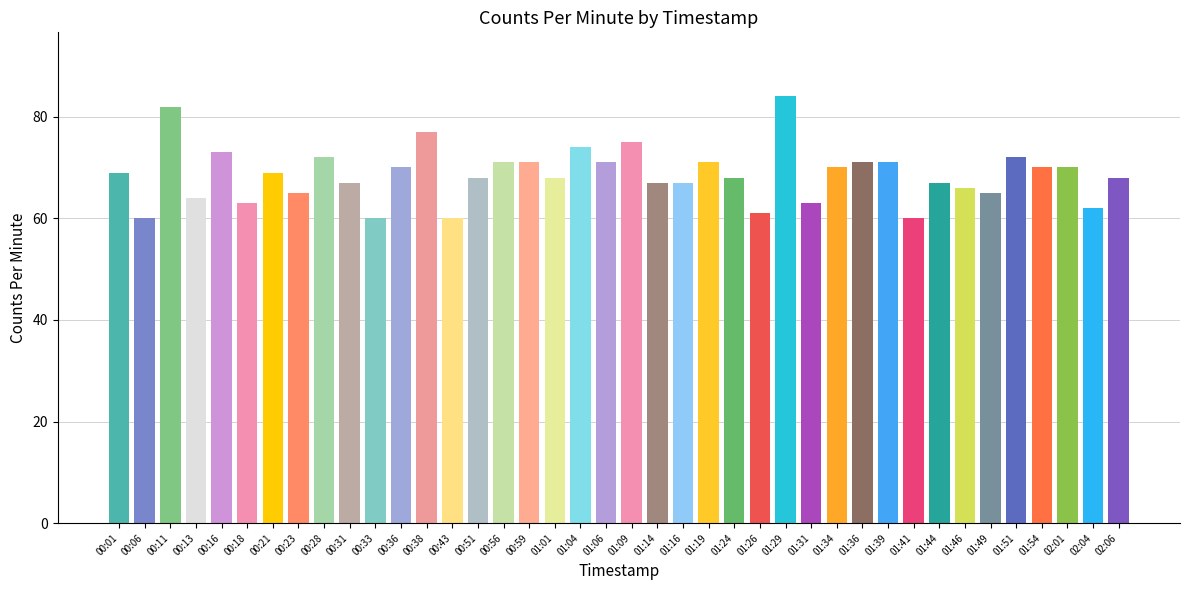

What is the change in value from 01:26 to 02:06?

+7